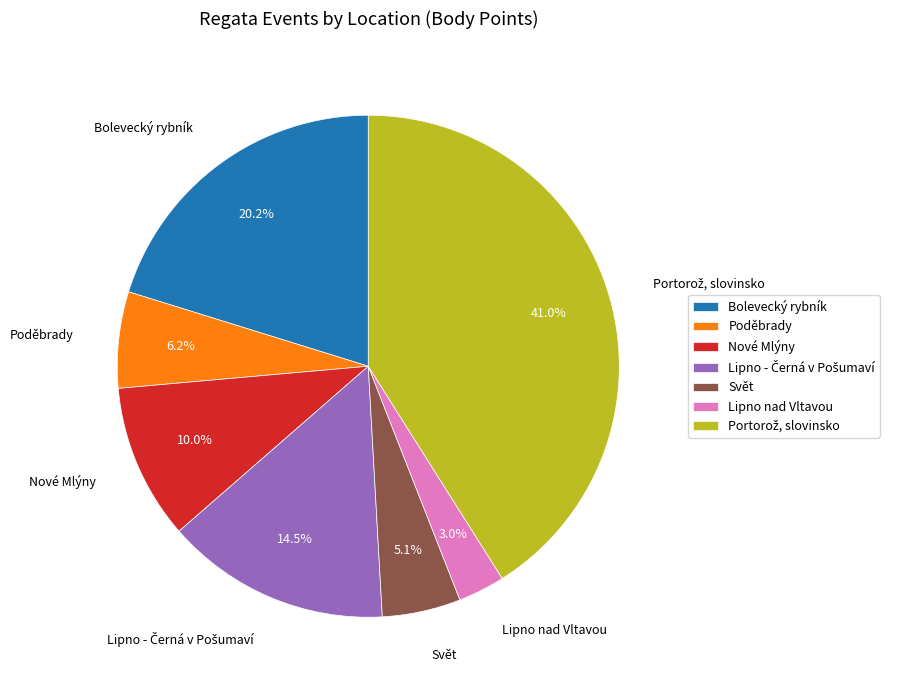

Approximately how many times larger is the value at Bolevecký rybník compared to Poděbrady?

3.3